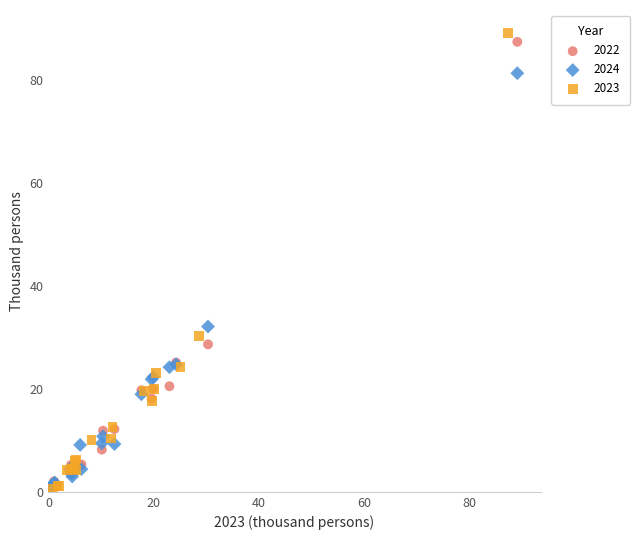

Which series has the widest spread of Y values?

2023